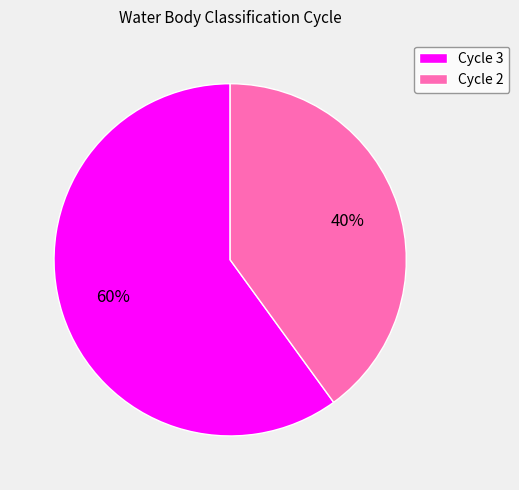

To the nearest percent, what is the difference between the largest and smallest slice percentages?

20%